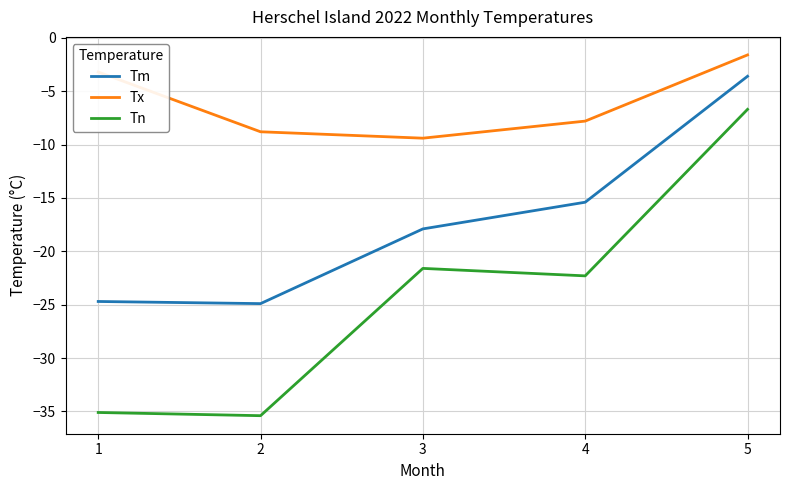

Read the Tn value at 2.

-35.4